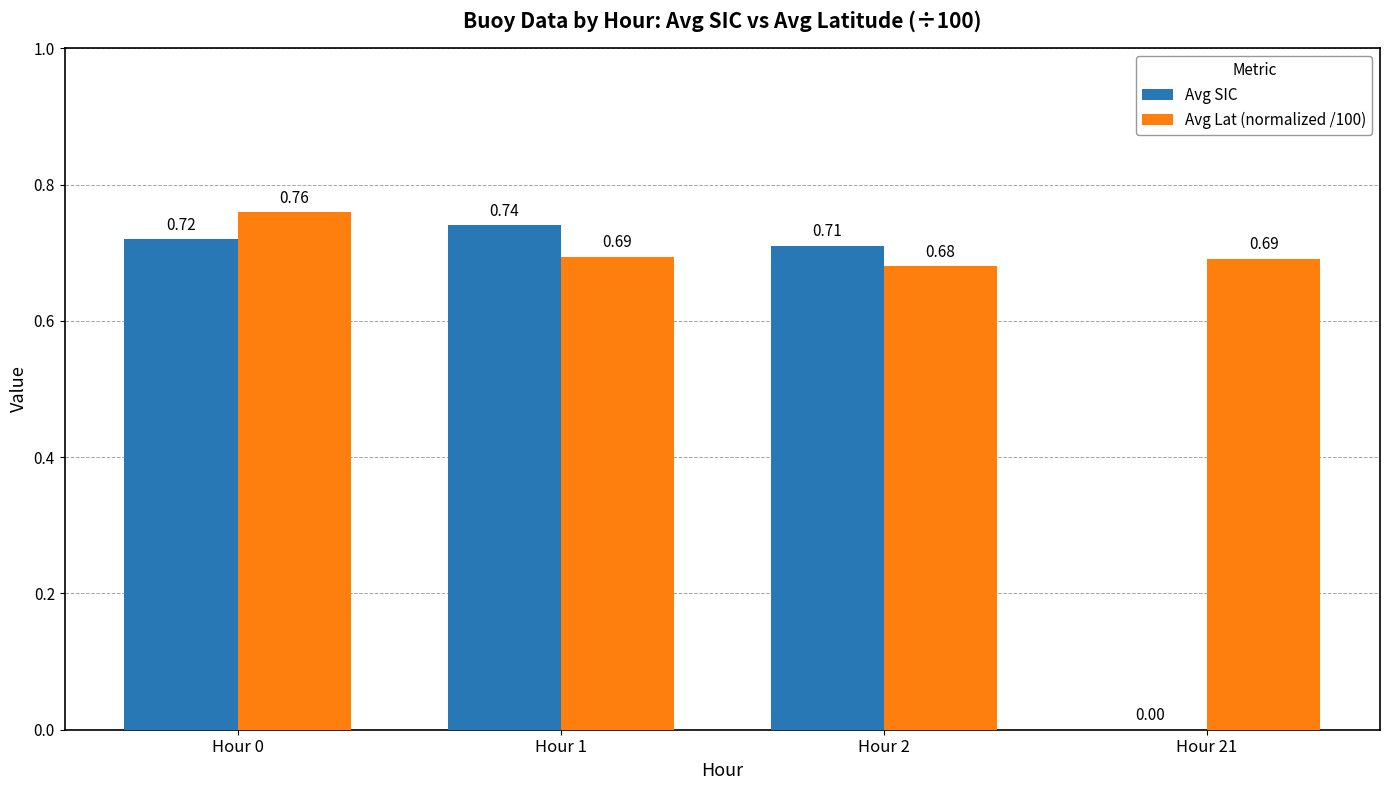

Which series has the largest total across all categories?

Avg Lat (normalized /100)